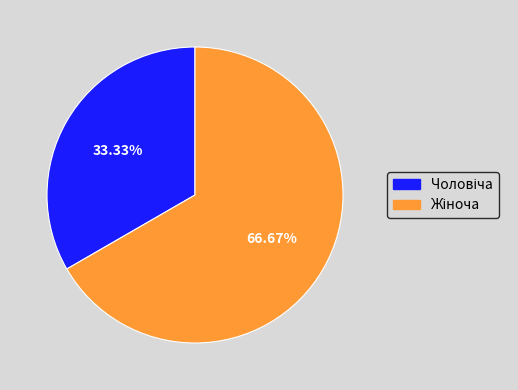

Is there a majority slice in this chart?

Yes